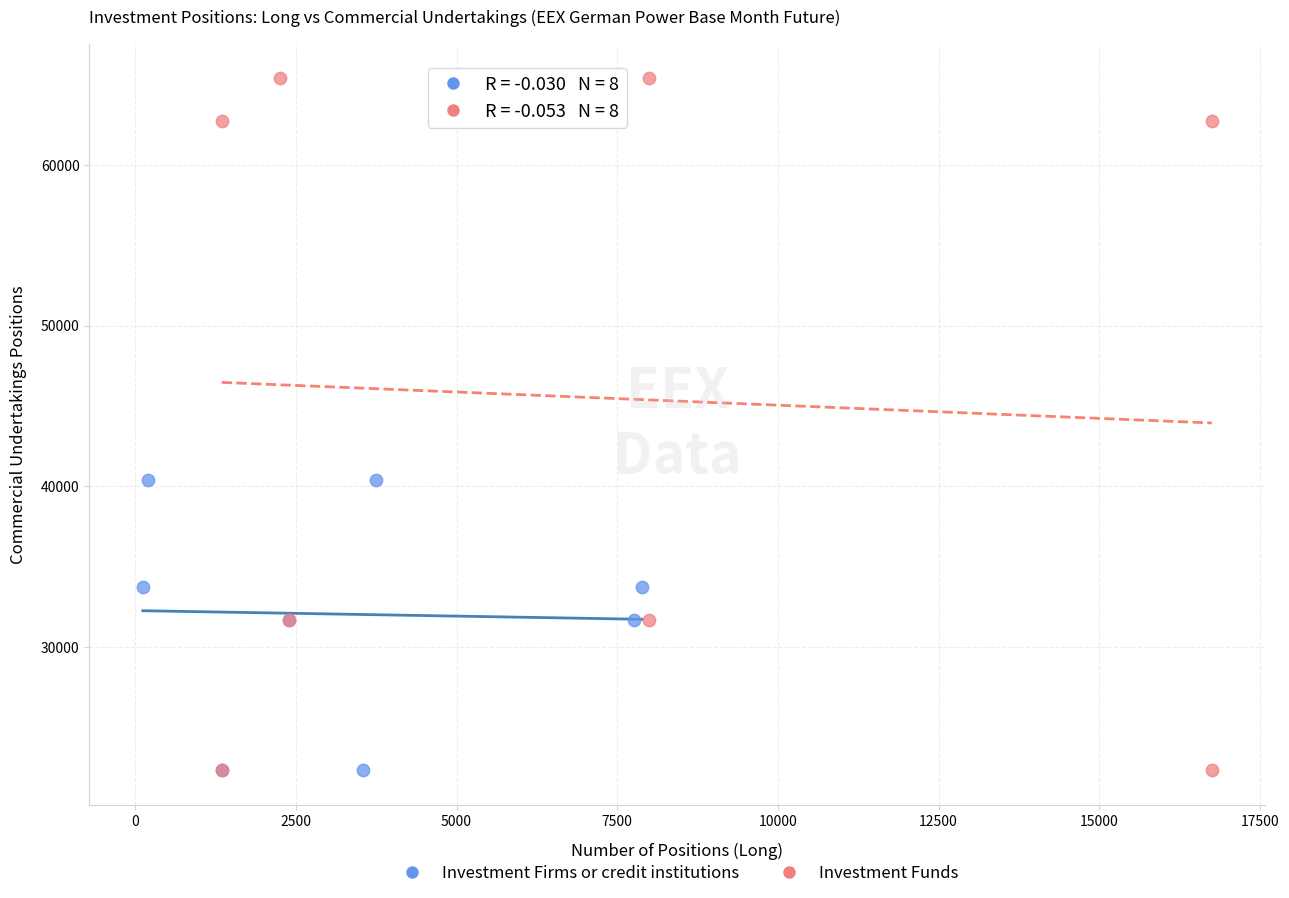

Which series has the widest spread of Y values?

Investment Funds